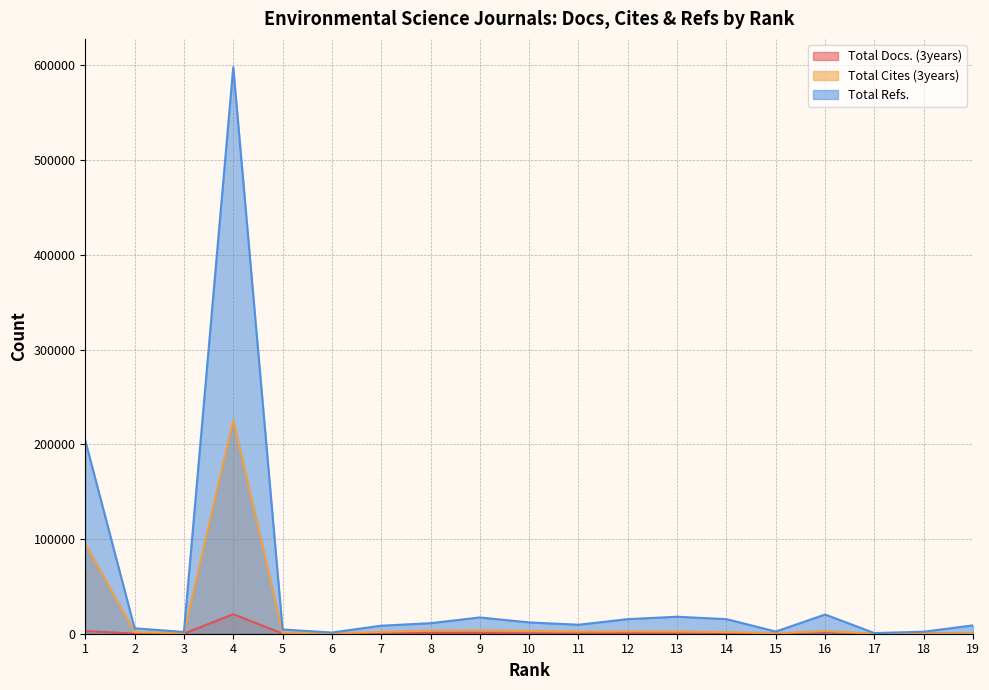

How many lines are shown in the chart?

3